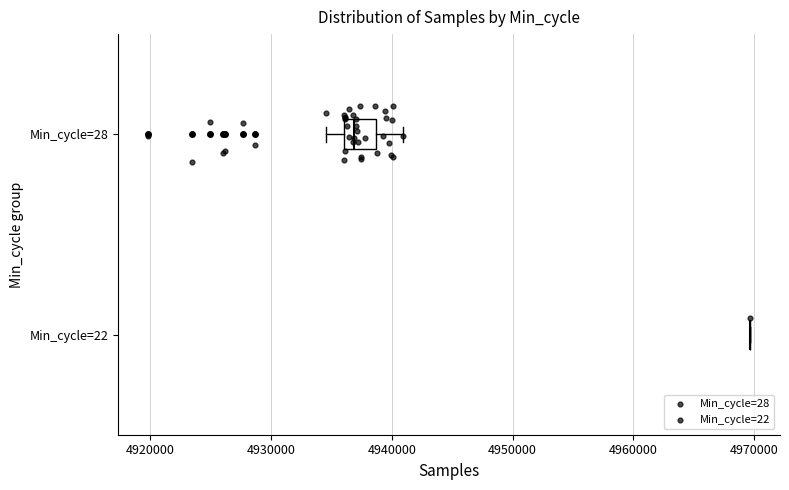

Reading bottom to top, transcribe this box plot: for each box, give where its median line is, the range the box spans, and where its two whiskers end, as read against the x-axis. The values are not printed on the chart, so give them approximately, as read against the axis.

Min_cycle=22: box collapsed to a line at 4970000, whiskers 4970000 to 4970000
Min_cycle=28: median 4937000, box 4936000 to 4939000, whiskers 4935000 to 4941000